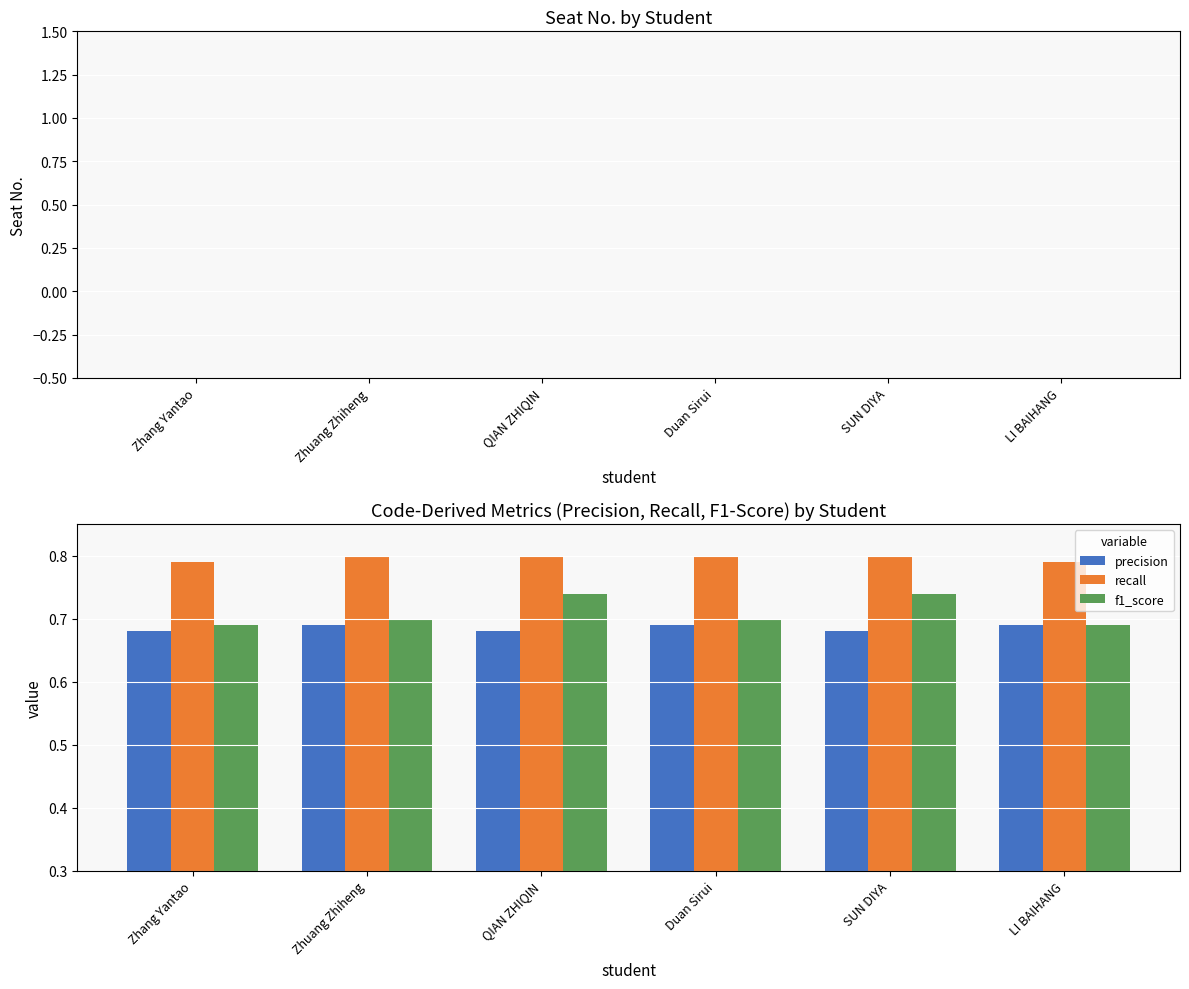

Which series has the widest spread of values?

f1_score